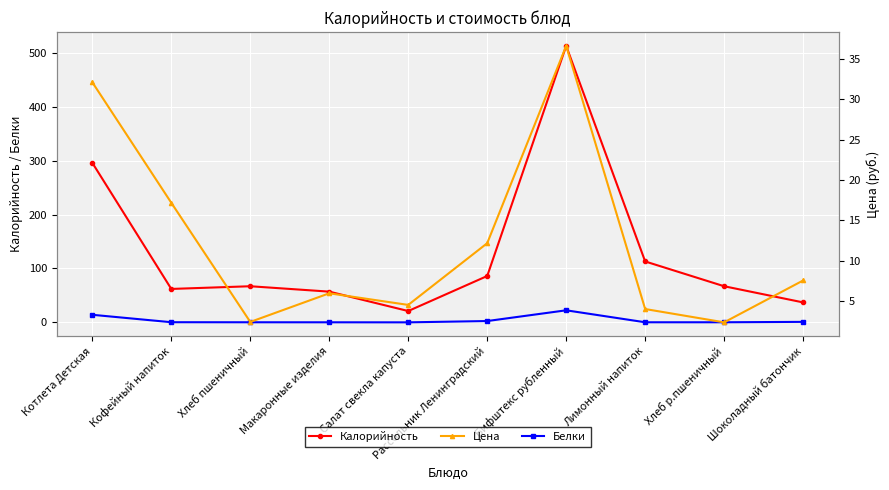

What is the label of the 6th point from the right?

Салат свекла капуста